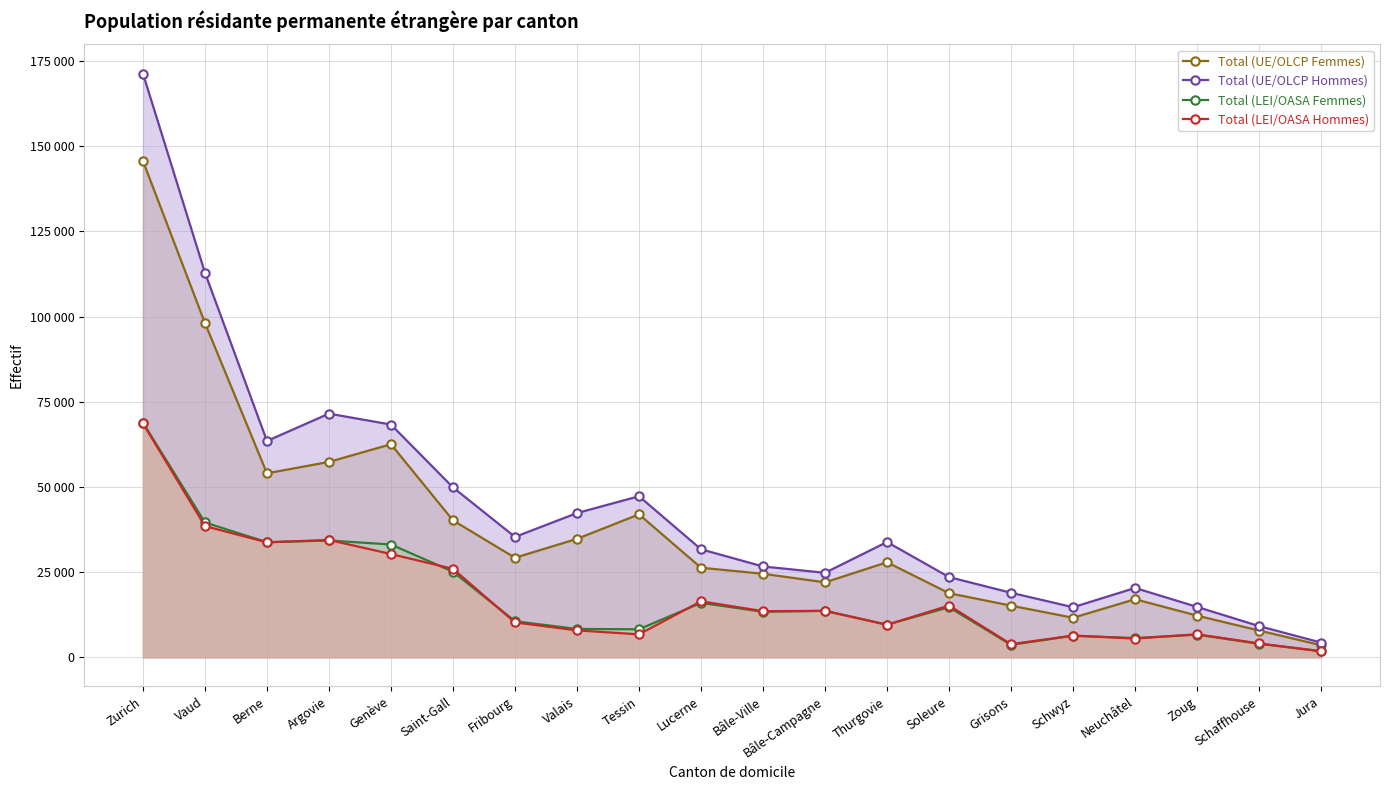

At which category is the sum across all series the highest?

Zurich